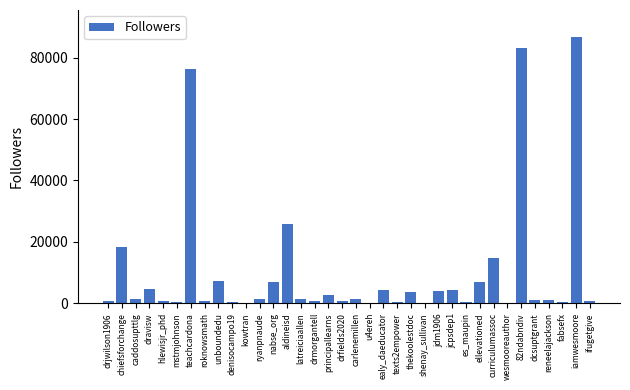

What is the sum of all values?

365805